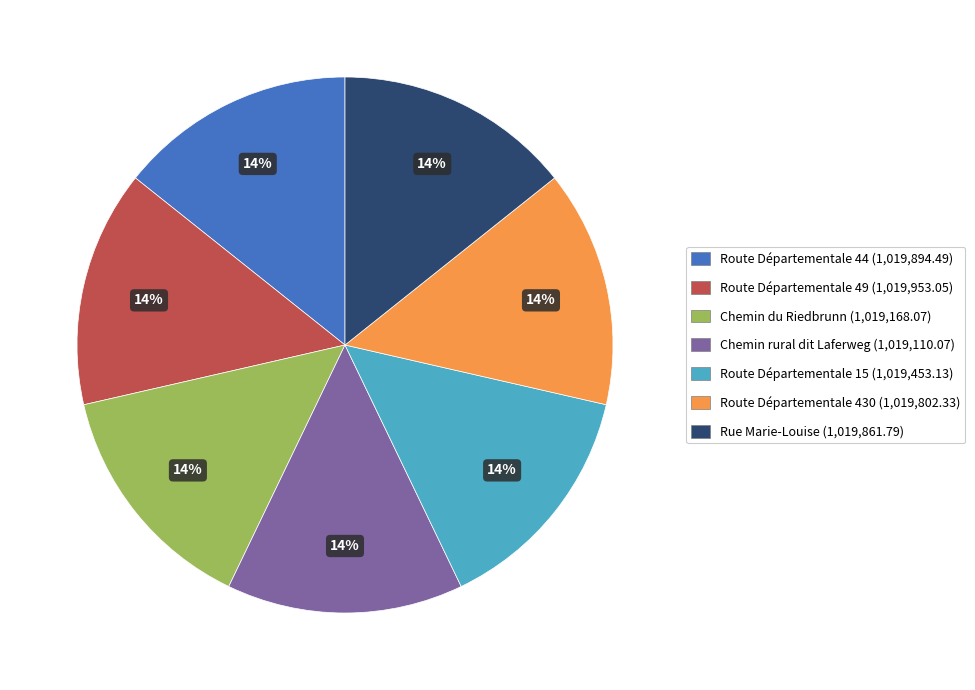

Is Route Départementale 44 the majority of the pie?

No